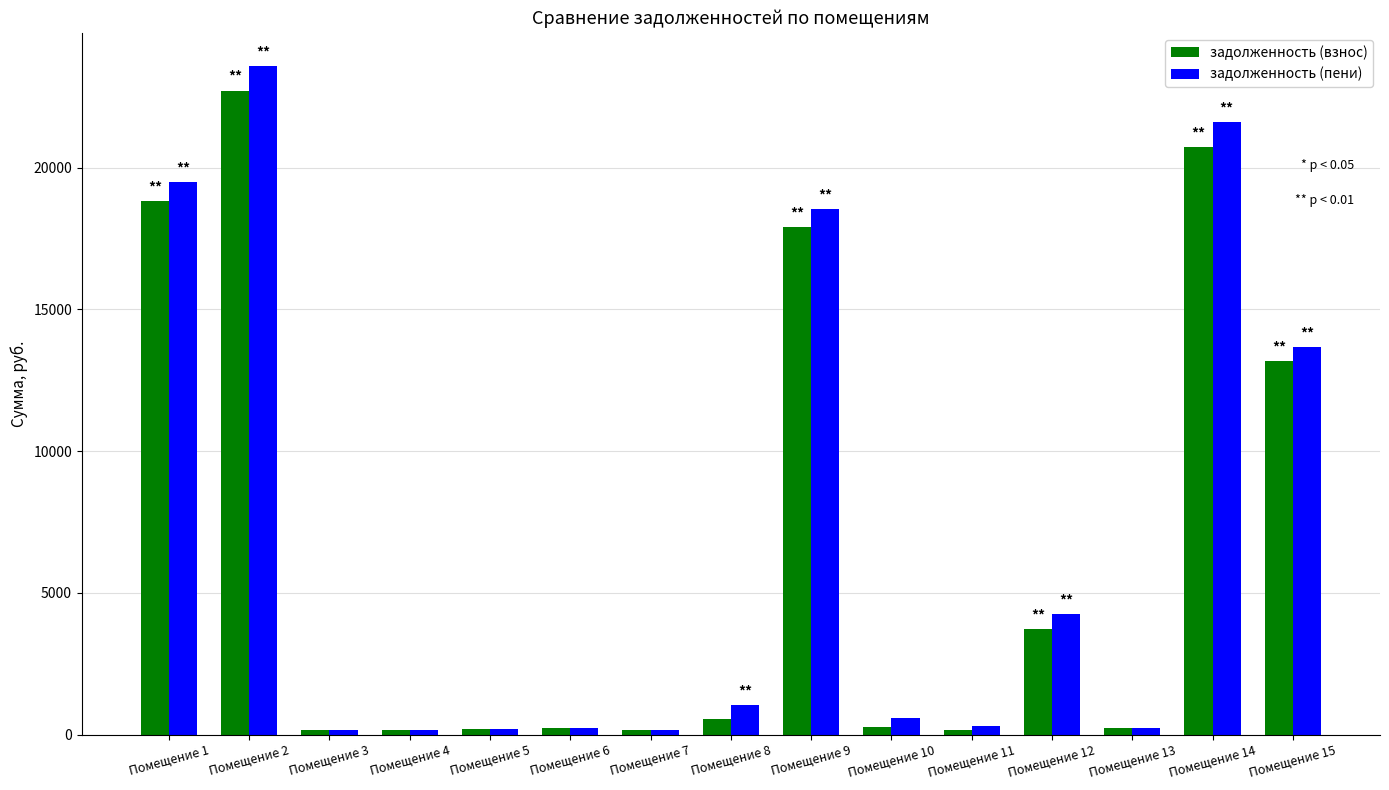

At which label is задолженность (пени) closest to 11867?

Помещение 15